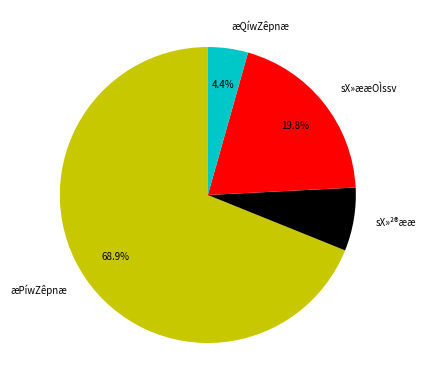

Rank the categories by value from lowest to highest.

æQíwZêpnæ, sX»²®ææ, sX»ææOÌssv, æPíwZêpnæ